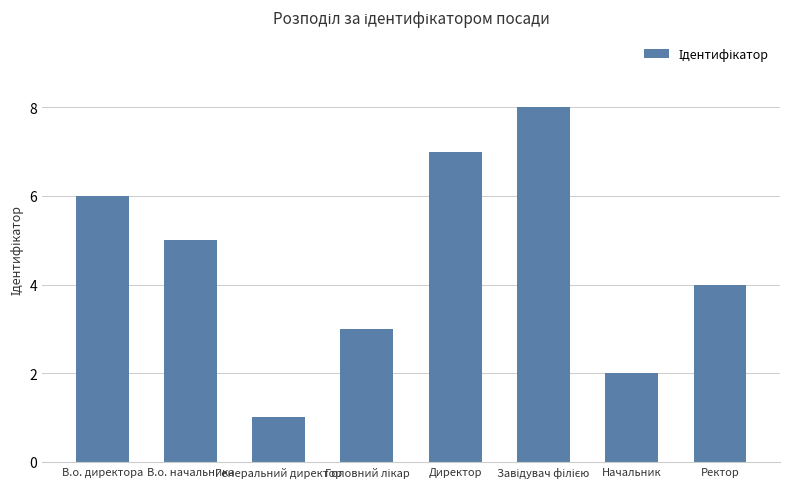

What is the smallest value displayed?

1